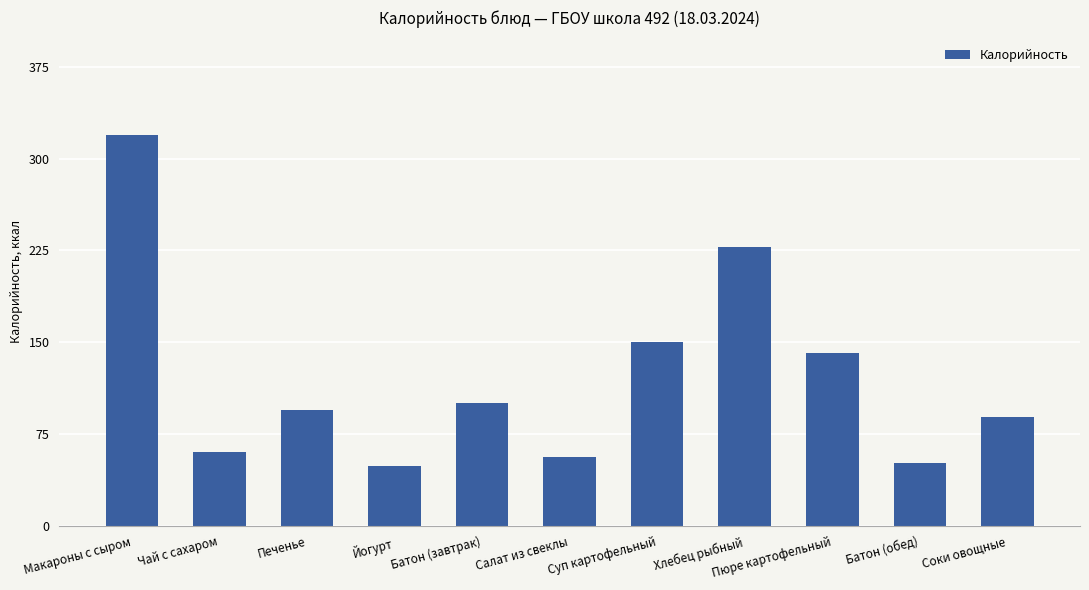

Approximately how many times larger is the value at Пюре картофельный compared to Печенье?

1.5